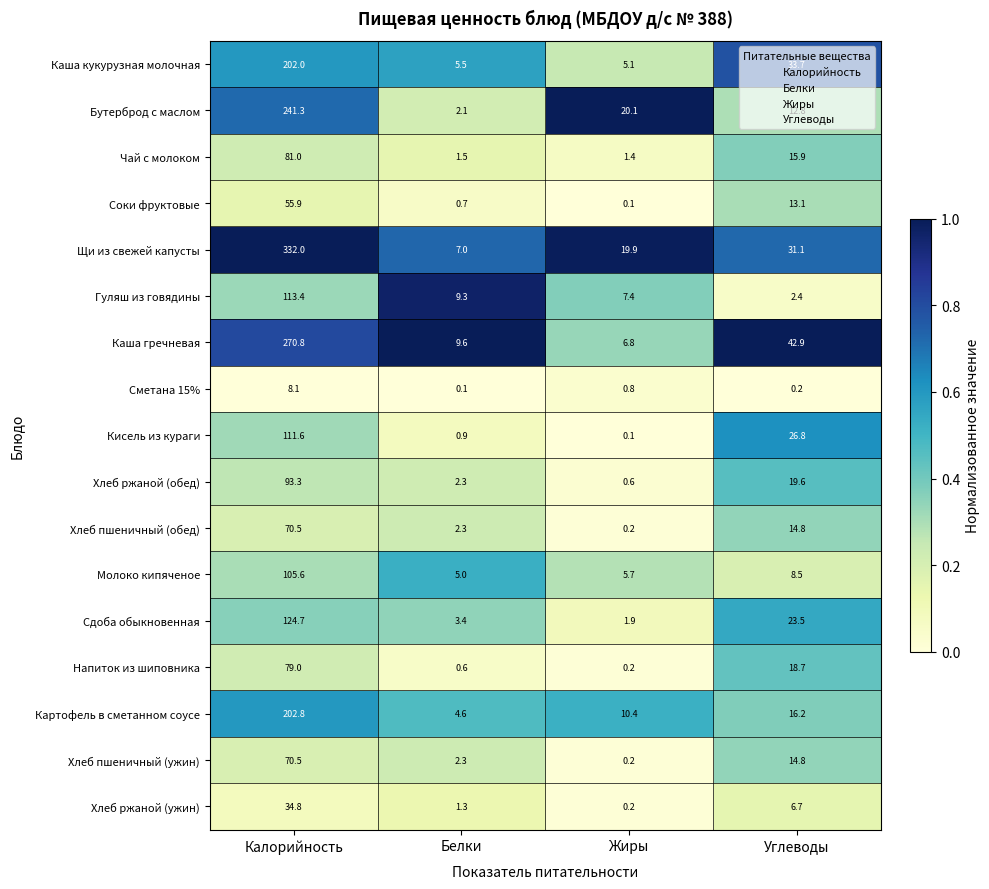

What is the average value of the Каша кукурузная молочная series?

61.6